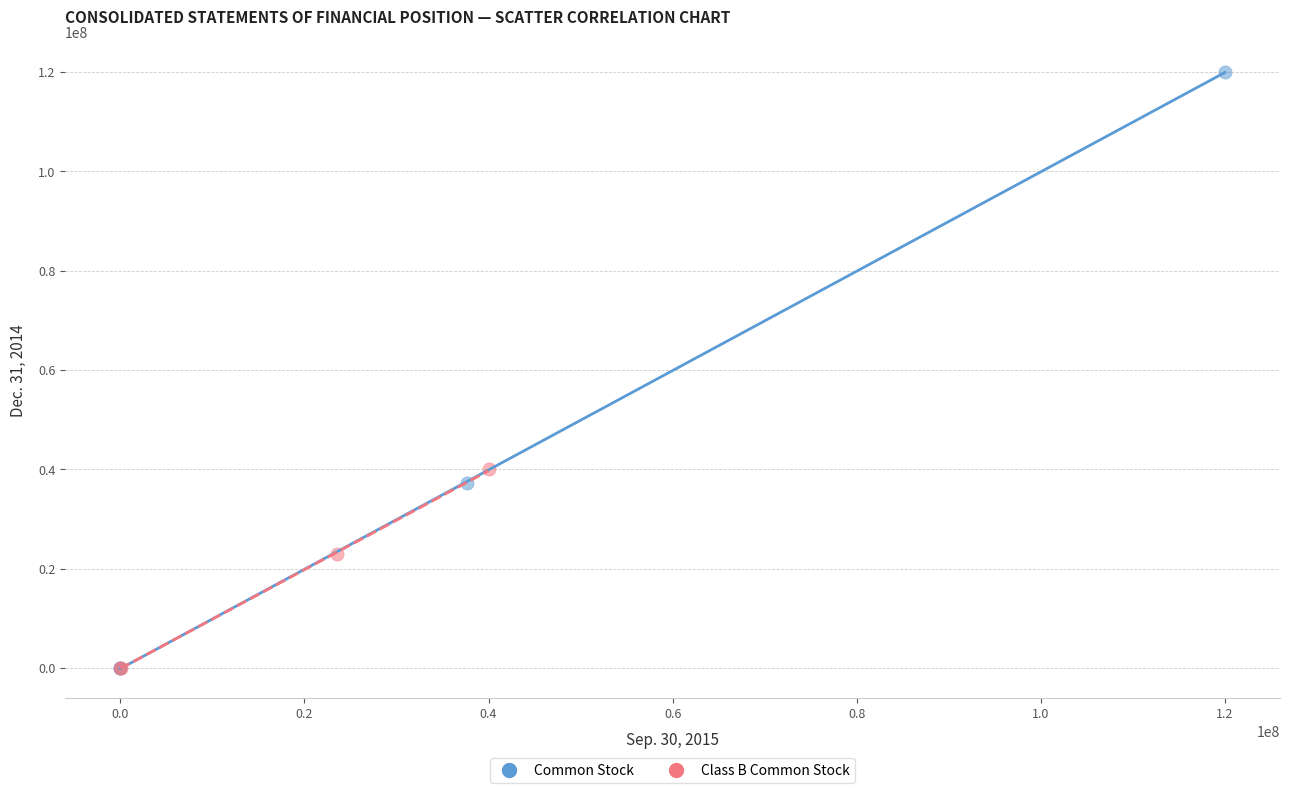

Which series contains the highest Y value?

Common Stock